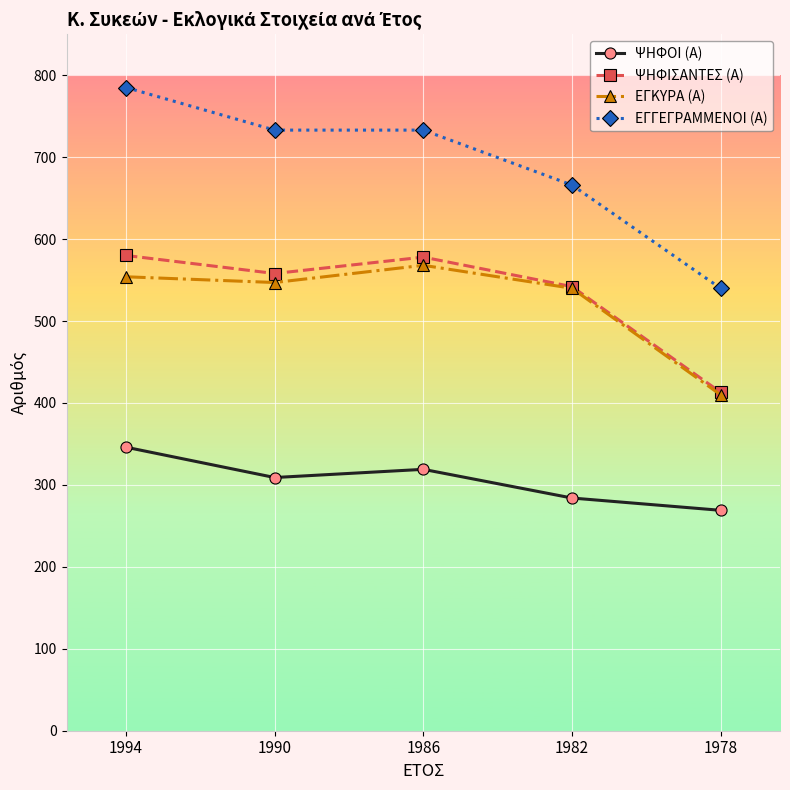

True or false: ΨΗΦΙΣΑΝΤΕΣ (Α) has a value of 542 at 1982.

True